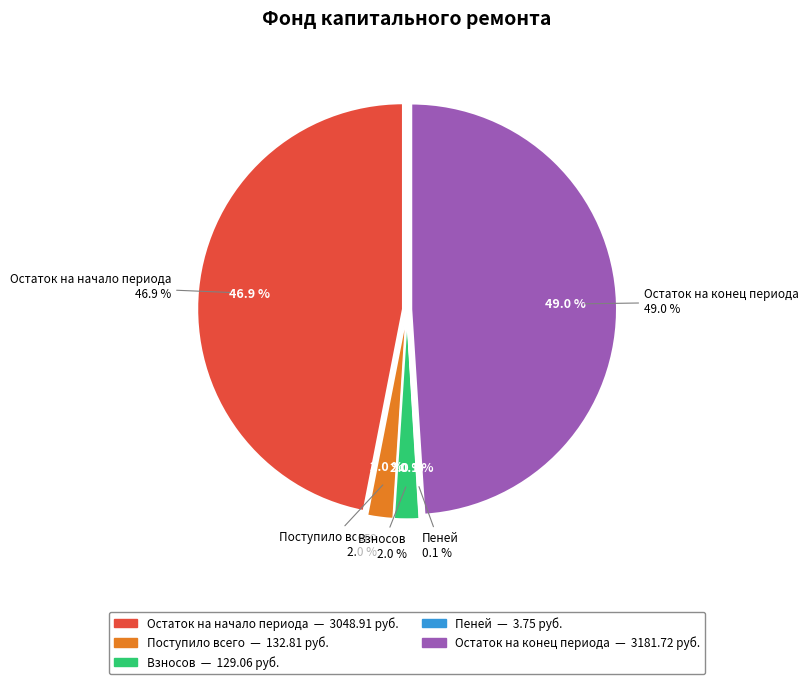

Do Остаток на конец периода and Пеней together represent more than half of the pie?

No